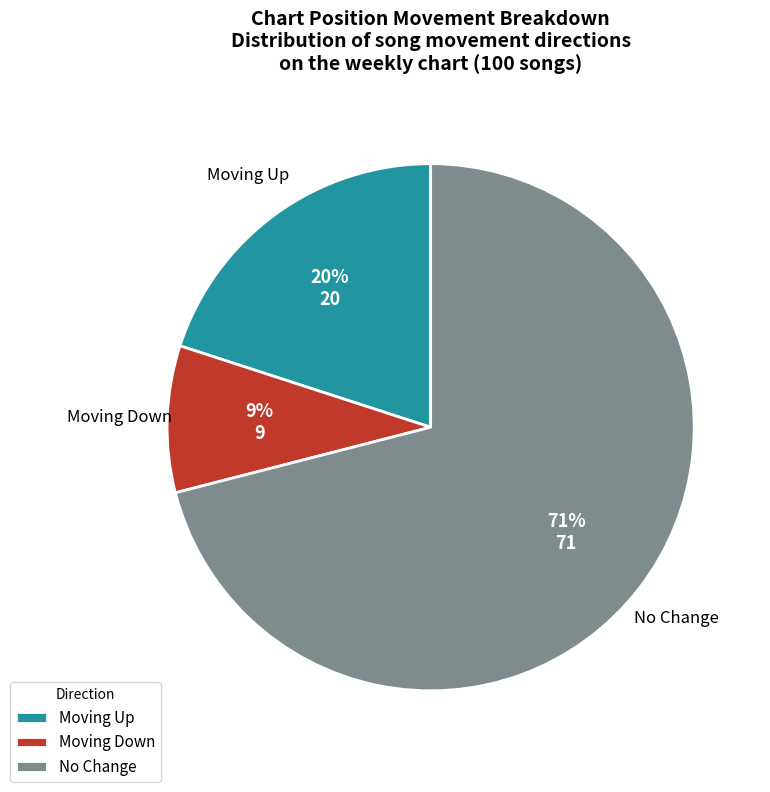

How many slices are in this pie chart?

3